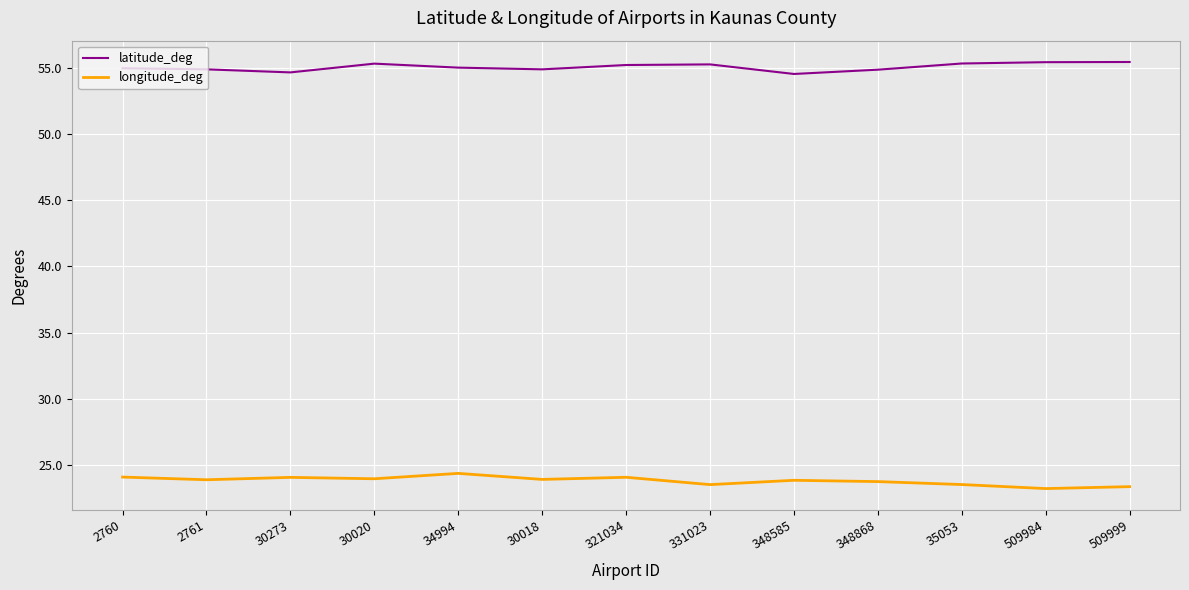

What is the spread (max minus min) of values at 30273?

30.6